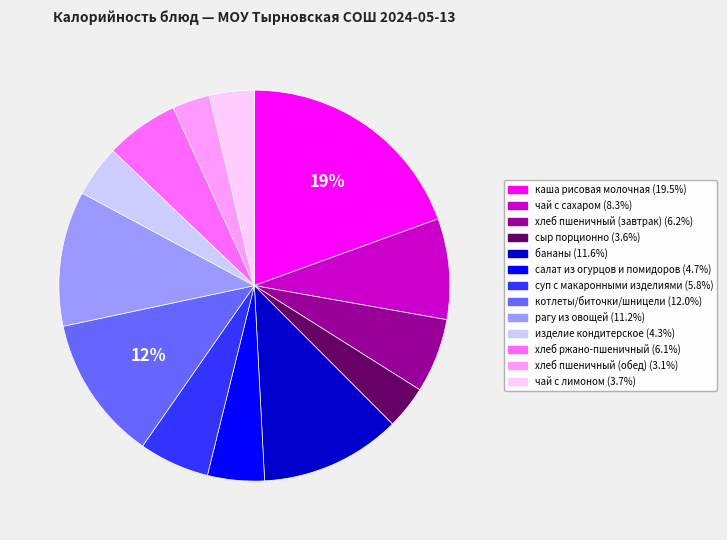

Combined, do рагу из овощей and хлеб ржано-пшеничный account for over 50%?

No